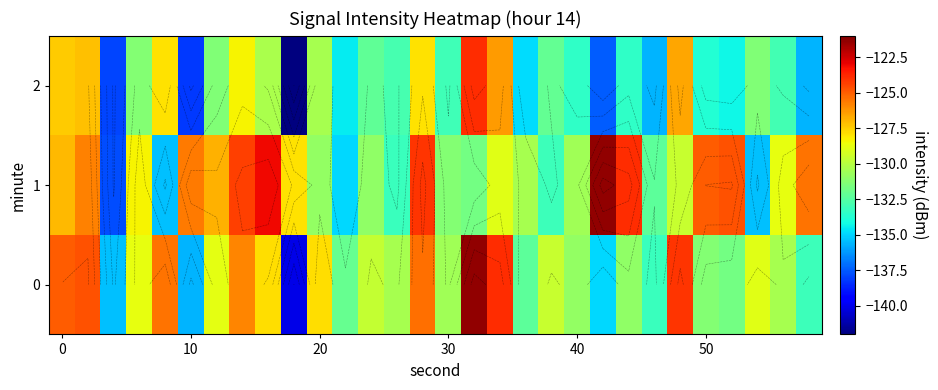

Which series has the largest total across all categories?

1